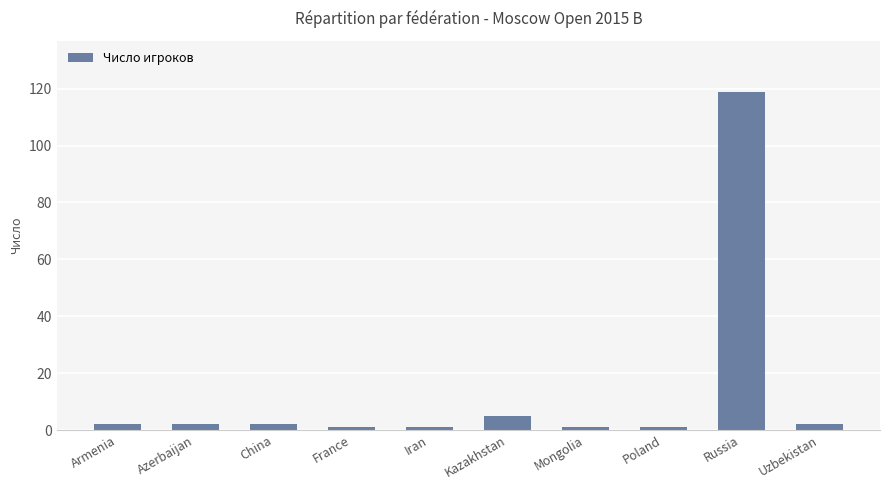

How many bars are there in total?

10